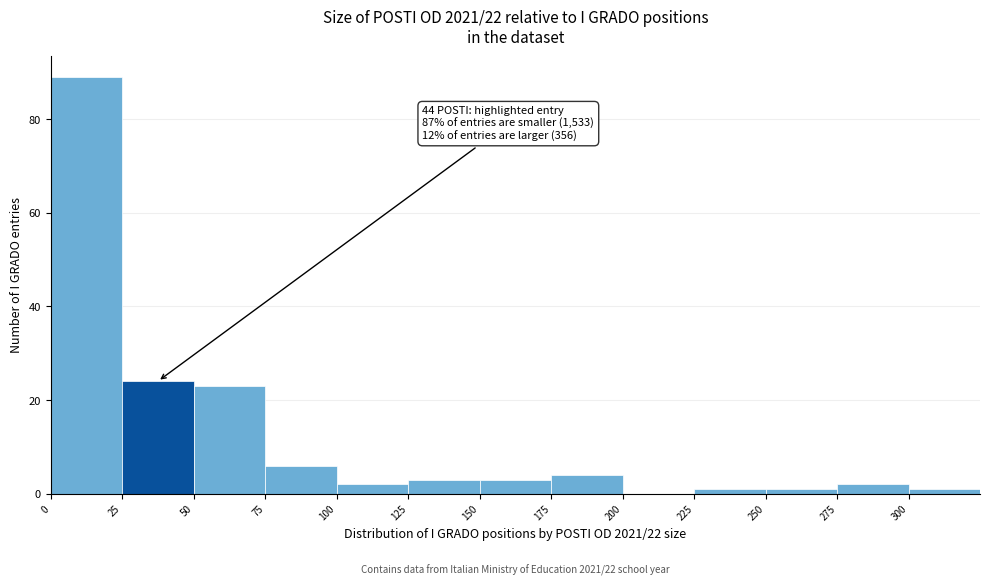

Which range on the x-axis has the tallest bar?

0 to 25